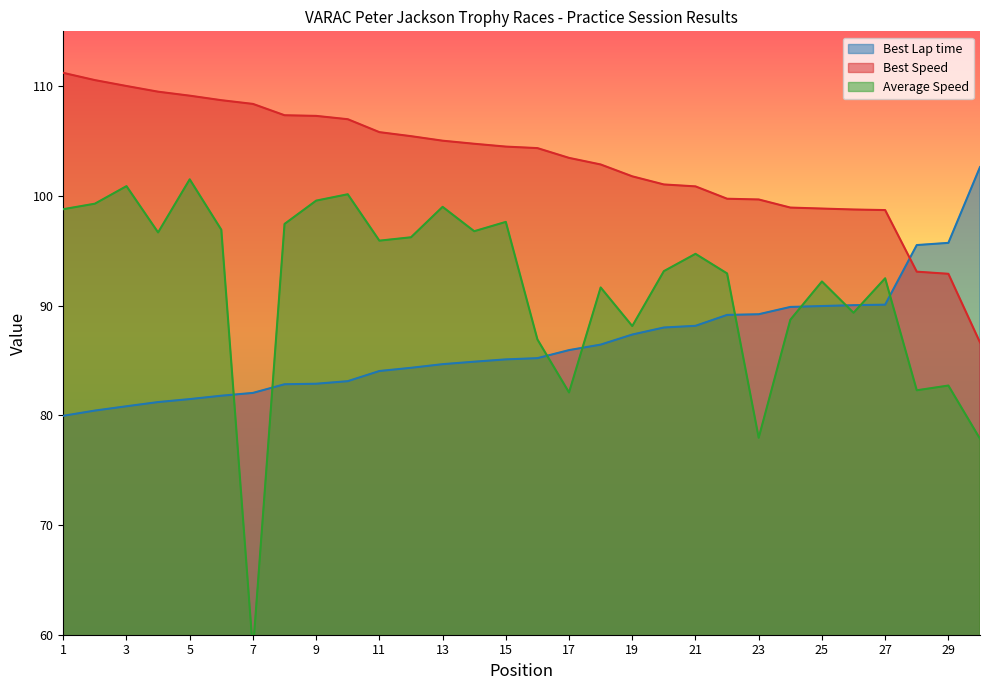

What is the sum of all Best Lap time values?

2592.8